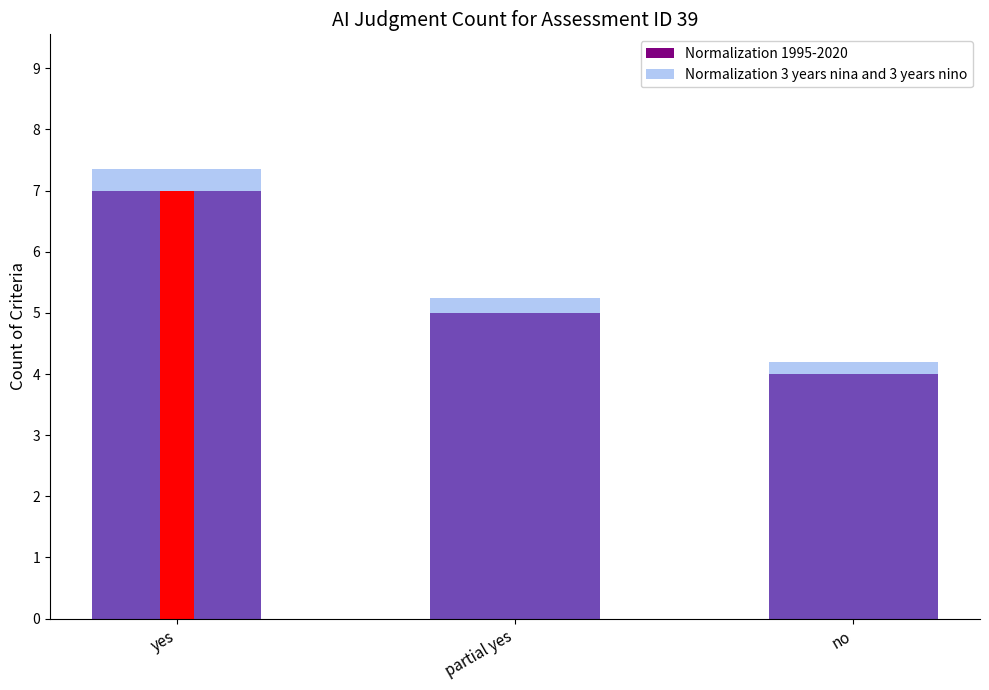

What is the sum of the Normalization 3 years nina and 3 years nino values at yes and partial yes?

12.6